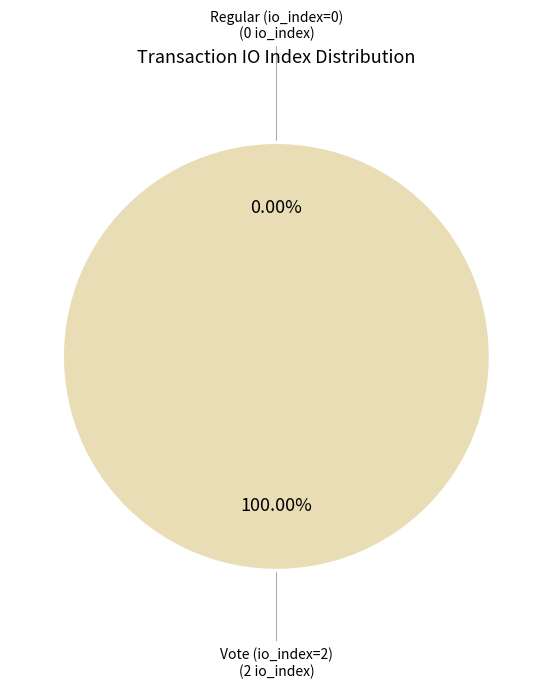

To the nearest percent, what is the average slice percentage?

50%